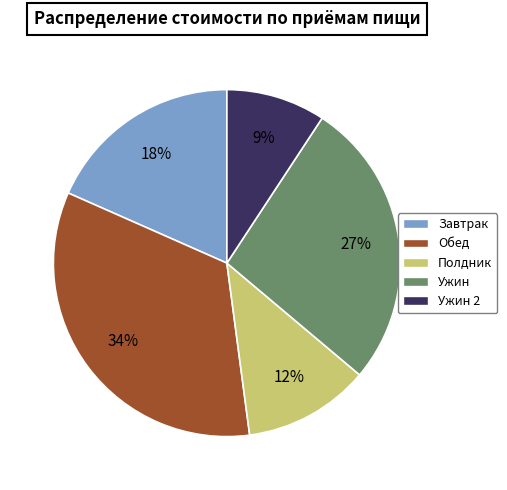

To the nearest percent, what percentage of the pie is Ужин?

27%